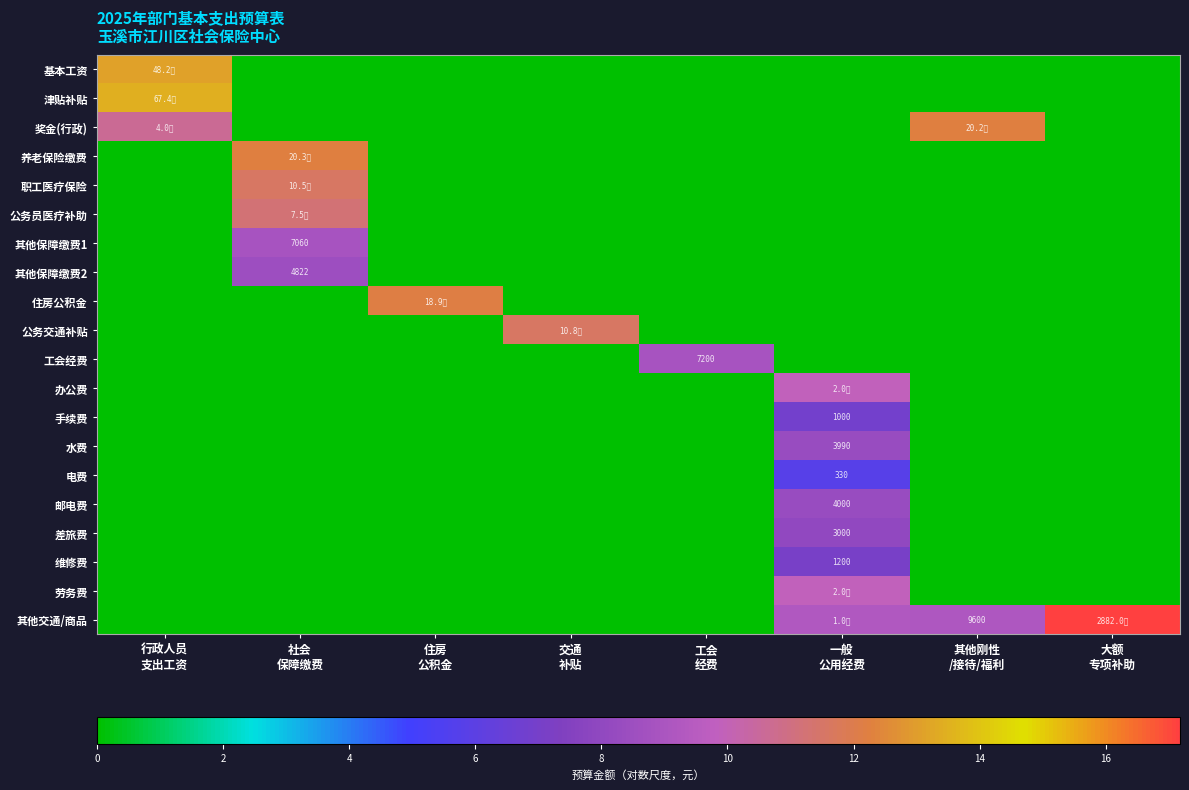

True or false: 电费 has a value of -3.2 at 其他刚性 /接待/福利.

False